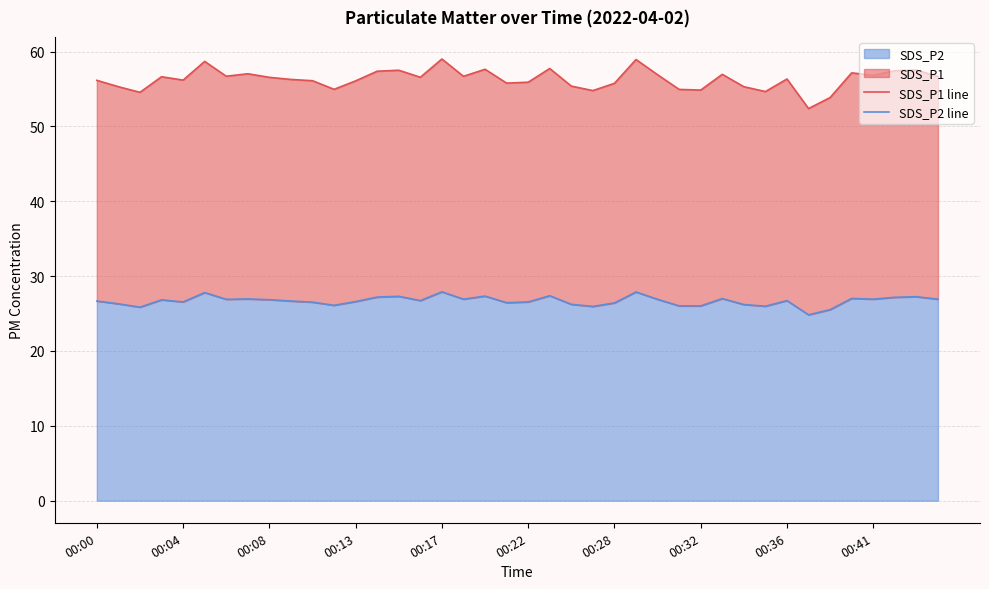

At how many categories does at least one series exceed 42?

40